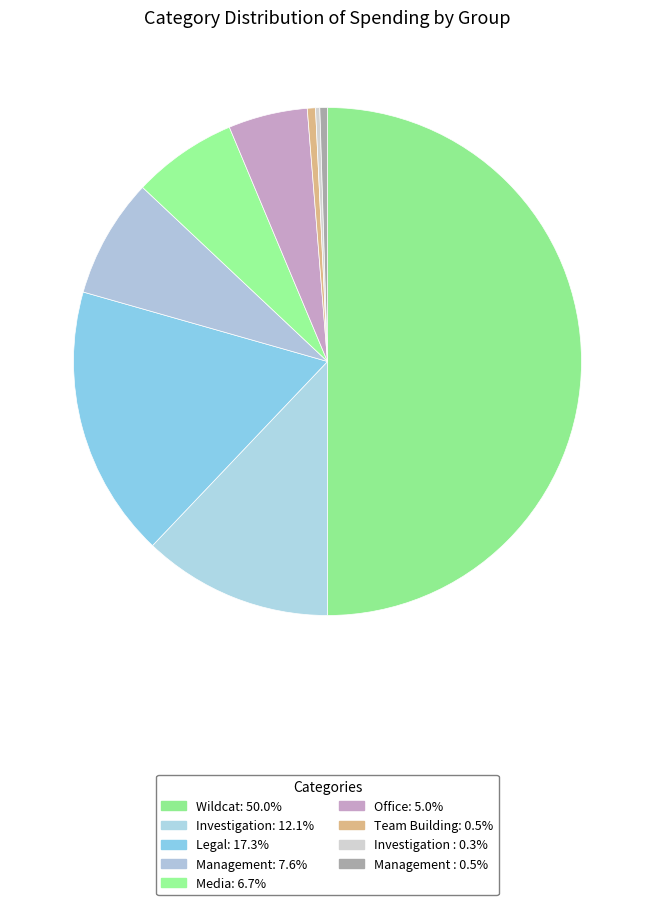

How many segments does this pie chart have?

9